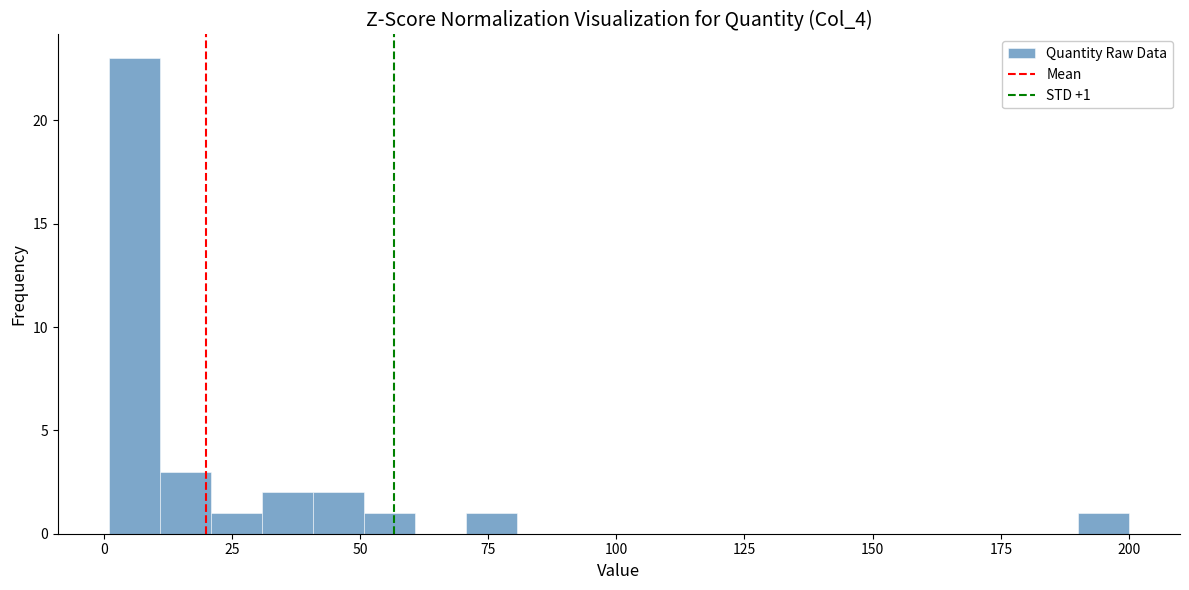

Around what value on the x-axis is the tallest bar? Give the approximate position of its centre, as read against the axis.

5